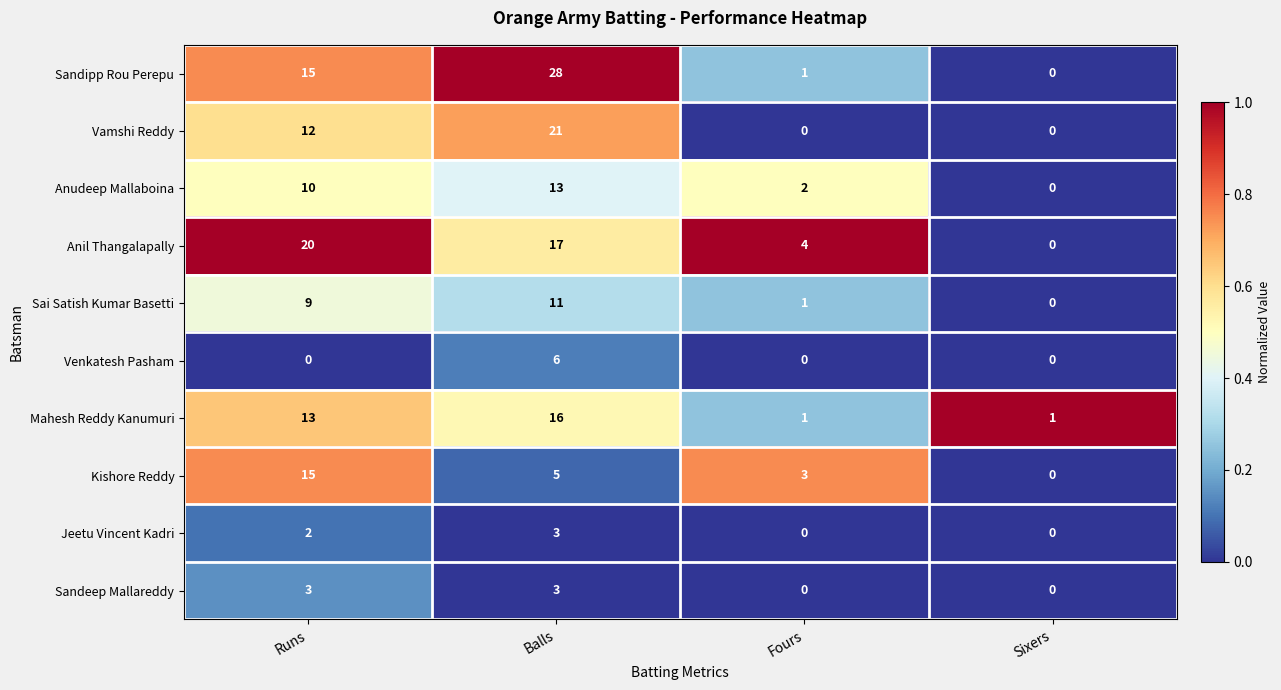

What is the difference between the maximum and minimum values in the Anil Thangalapally series?

20